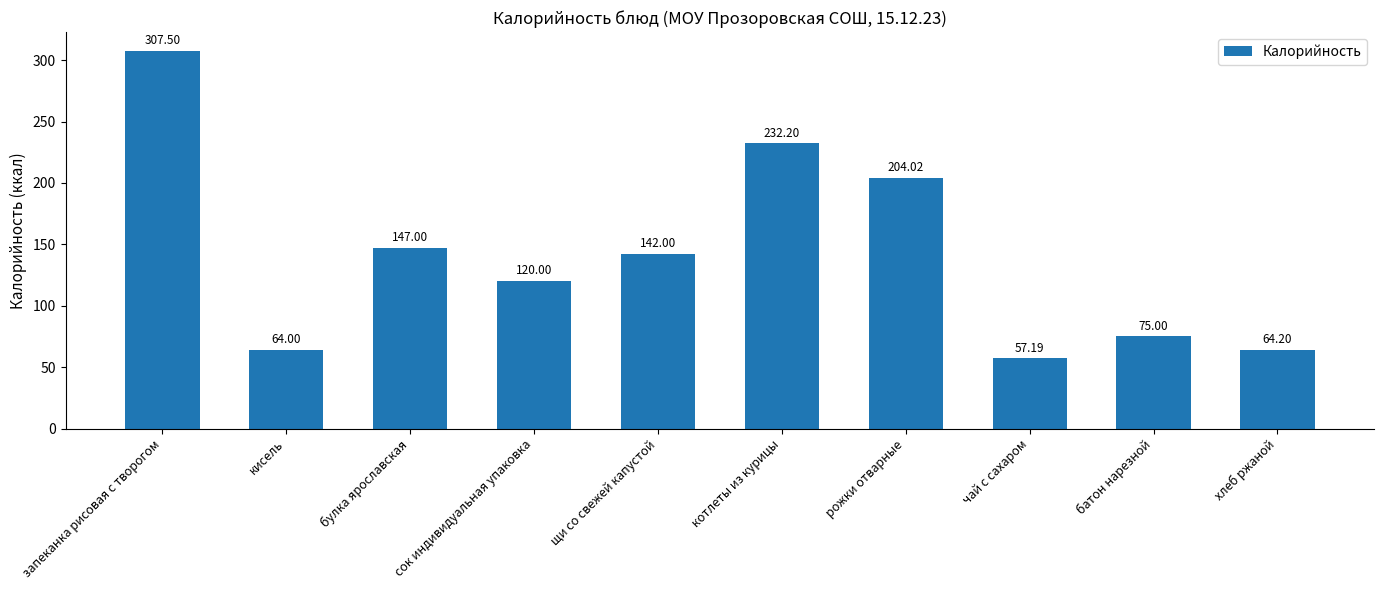

What is the average value?

141.3